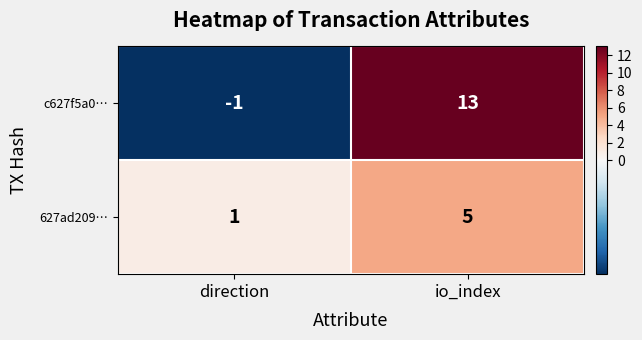

The c627f5a0… series shows 13 at io_index. True or false?

True